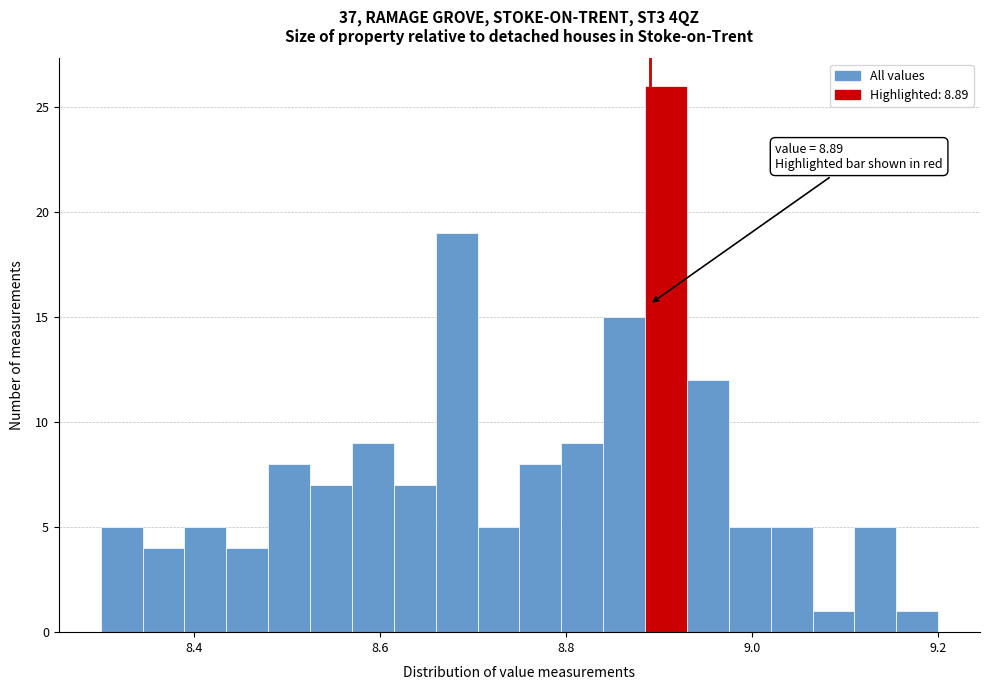

Read against the x-axis, roughly where is the centre of the tallest bar?

8.90